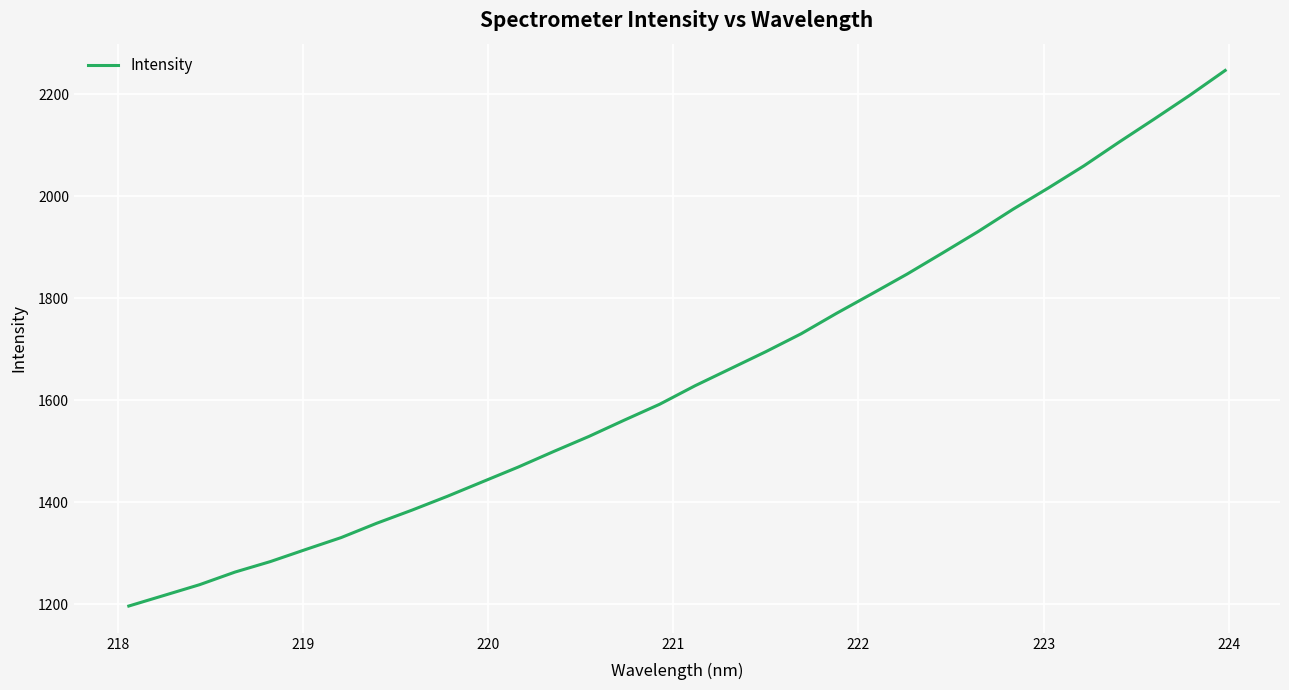

How many series are shown in this chart?

1